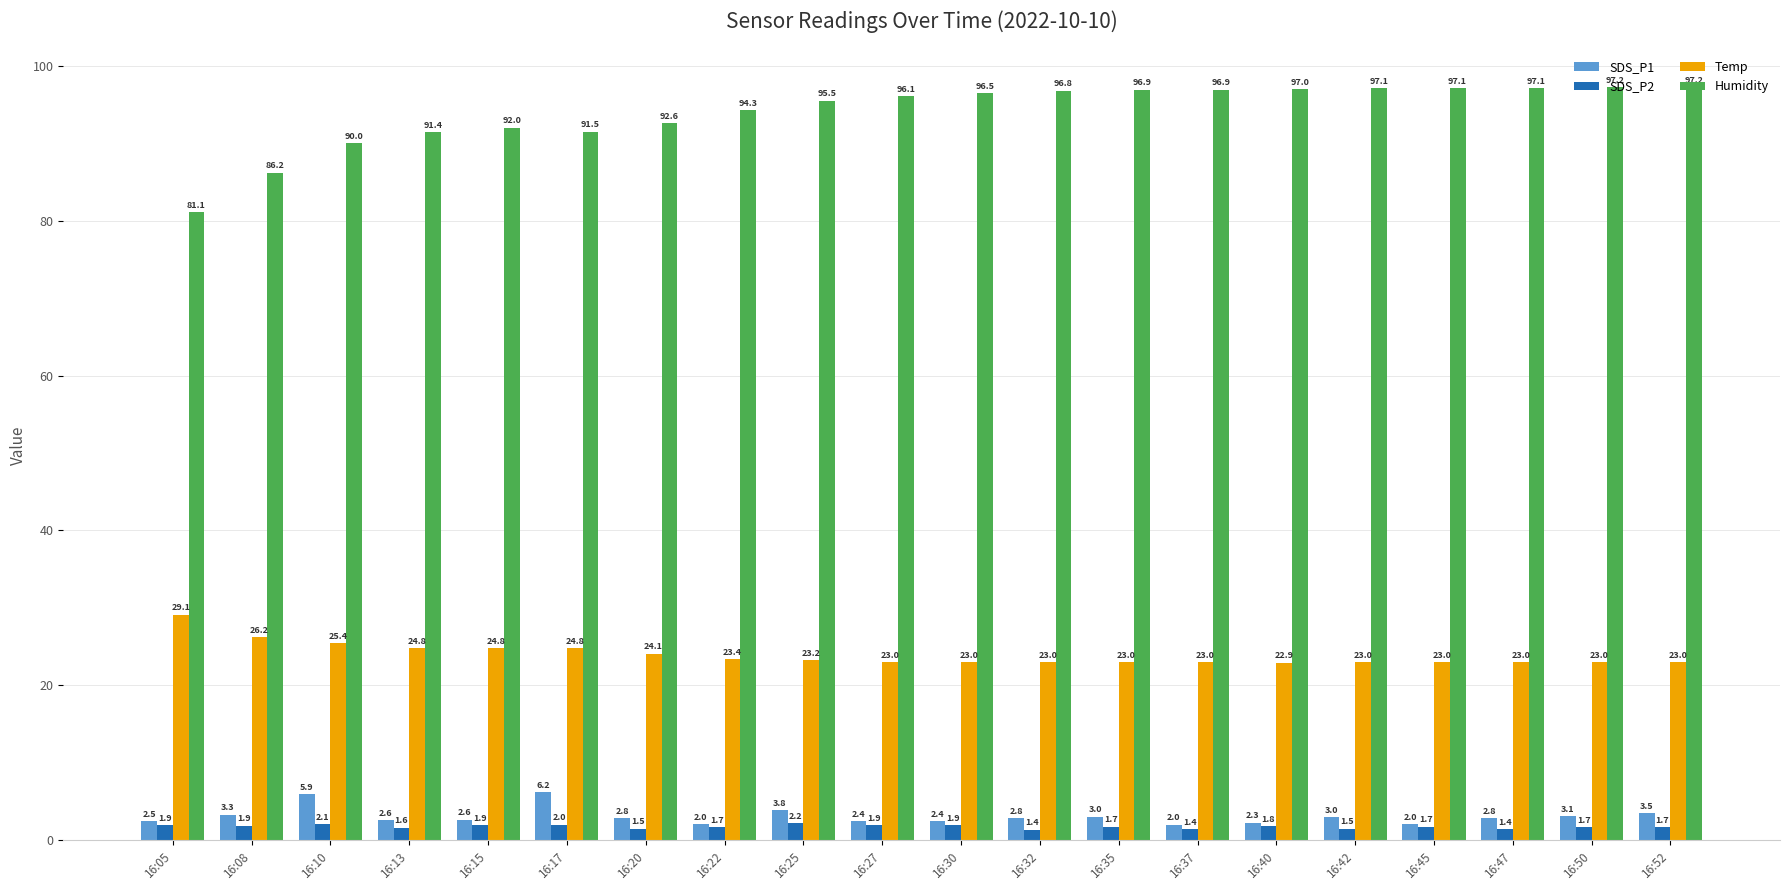

What is the value of the Temp bar at the 13th from the left?

23.0